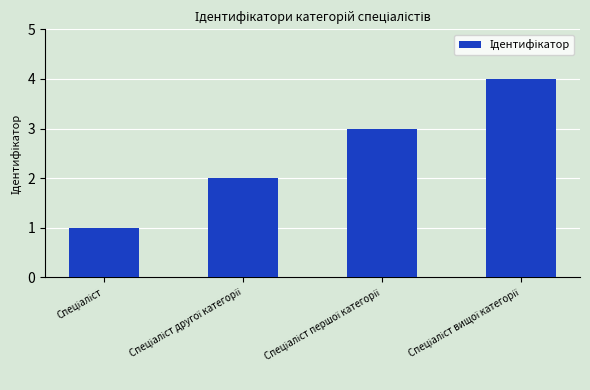

What is the sum of all values?

10